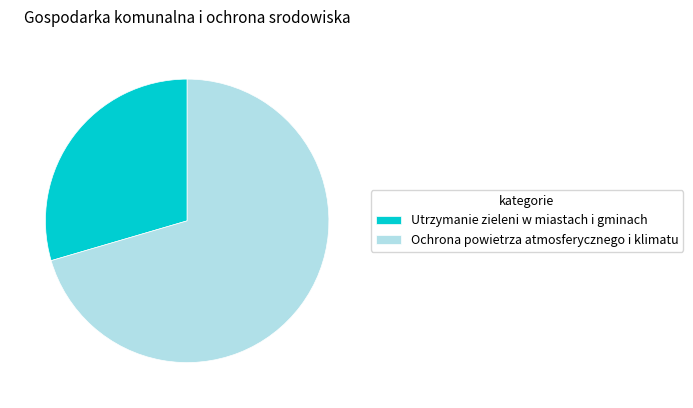

Which slice is the smallest?

Utrzymanie zieleni w miastach i gminach